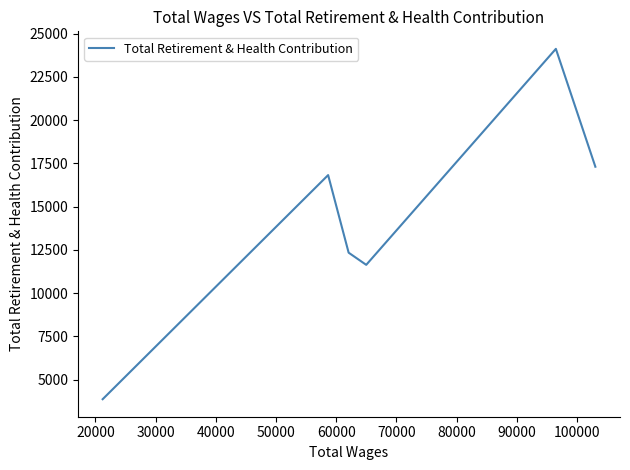

Does the chart have visible grid lines?

No